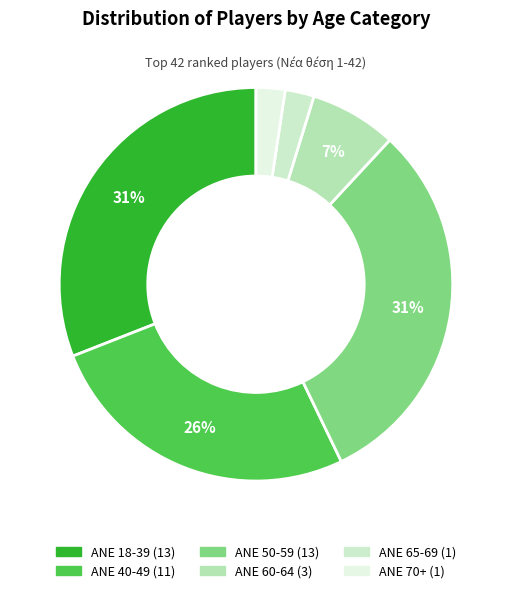

To the nearest percent, what portion does ANE 65-69 represent?

2%